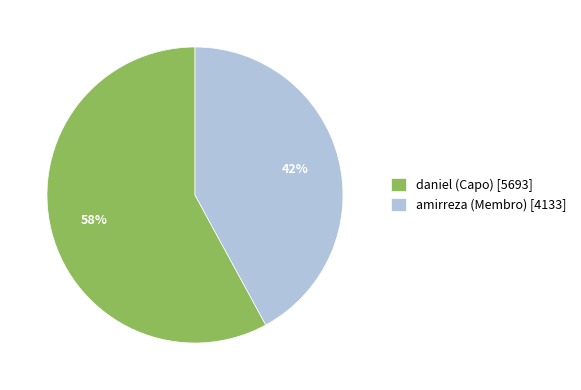

Between daniel (Capo) and amirreza (Membro), which is larger?

daniel (Capo)